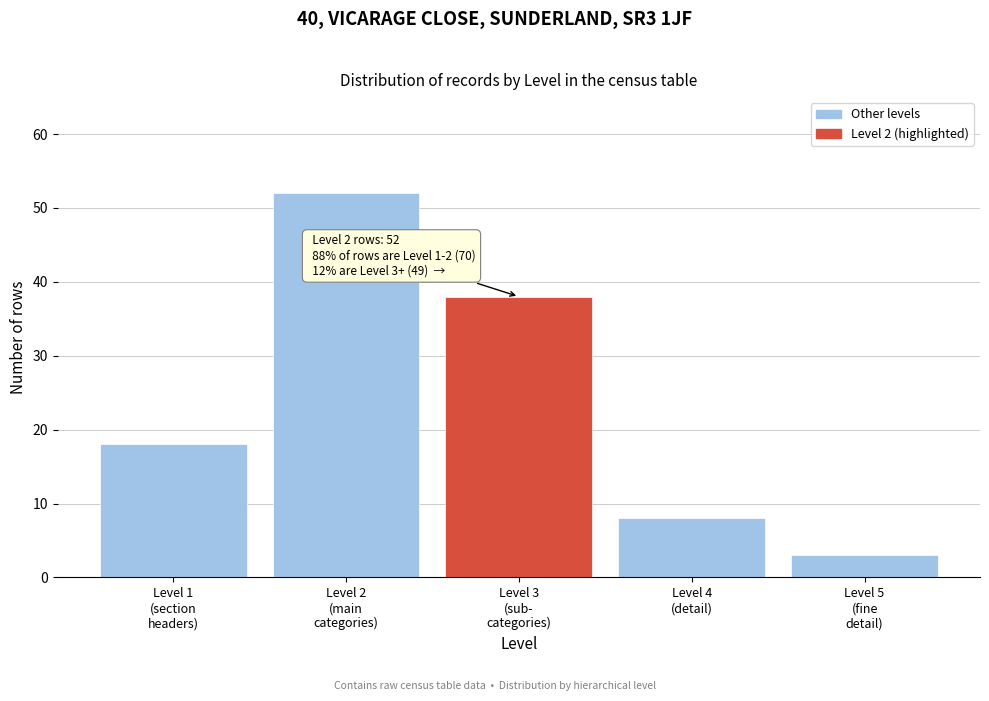

Reading left to right, transcribe all the data shown in this chart.

18	52	38	8	3